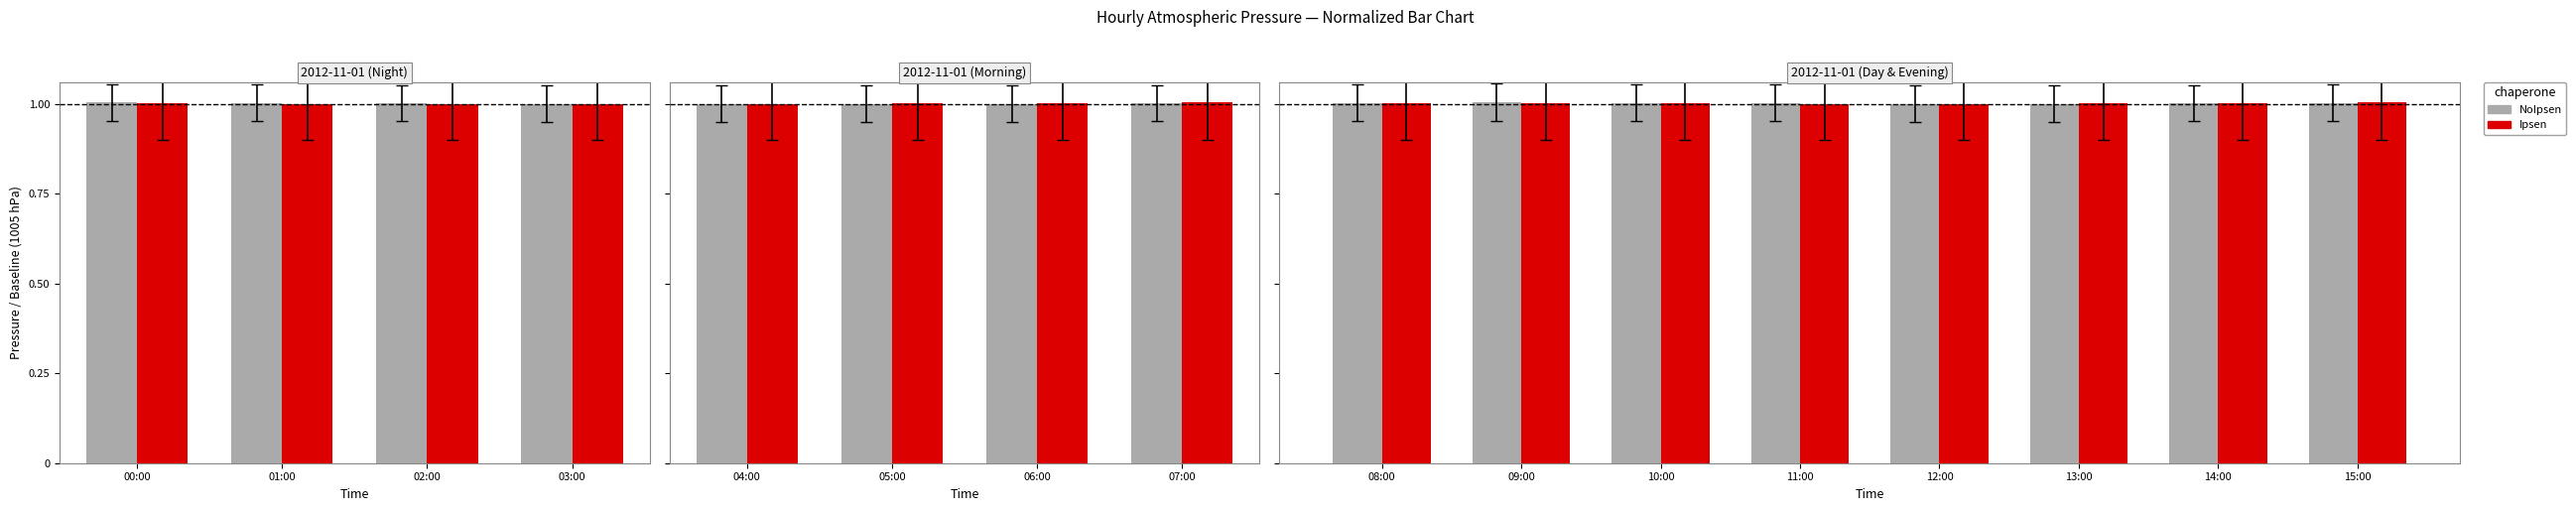

Is it true that NoIpsen equals 1.0 at 14:00?

True